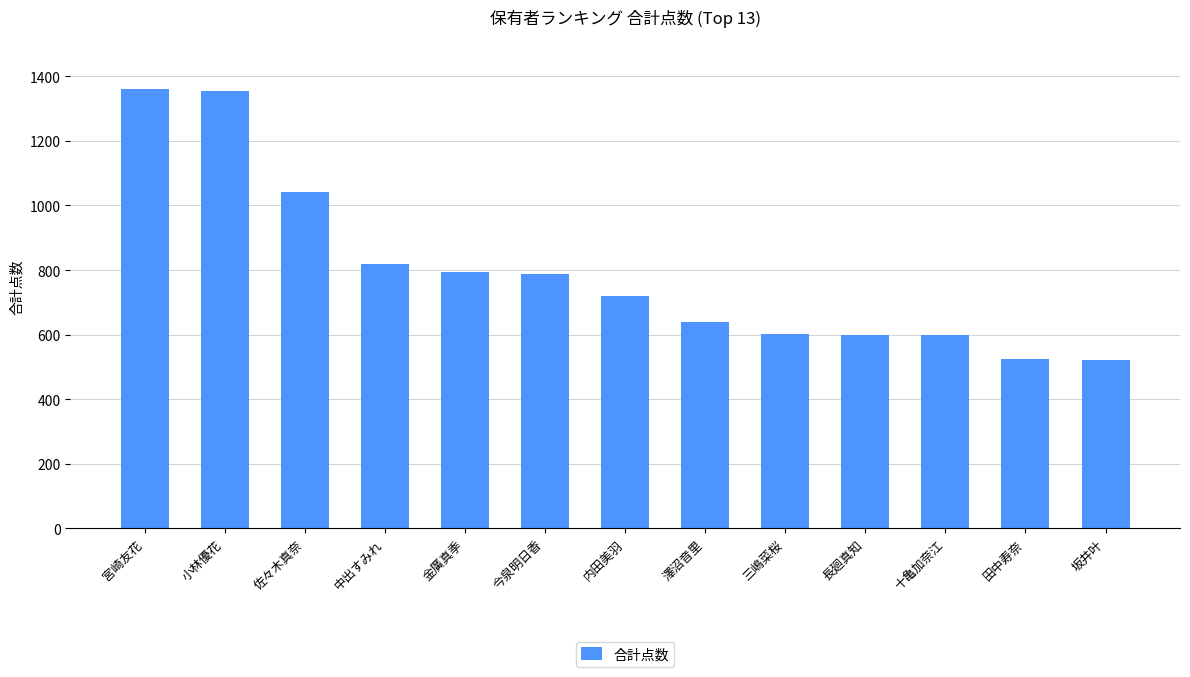

What is the greatest value displayed?

1360